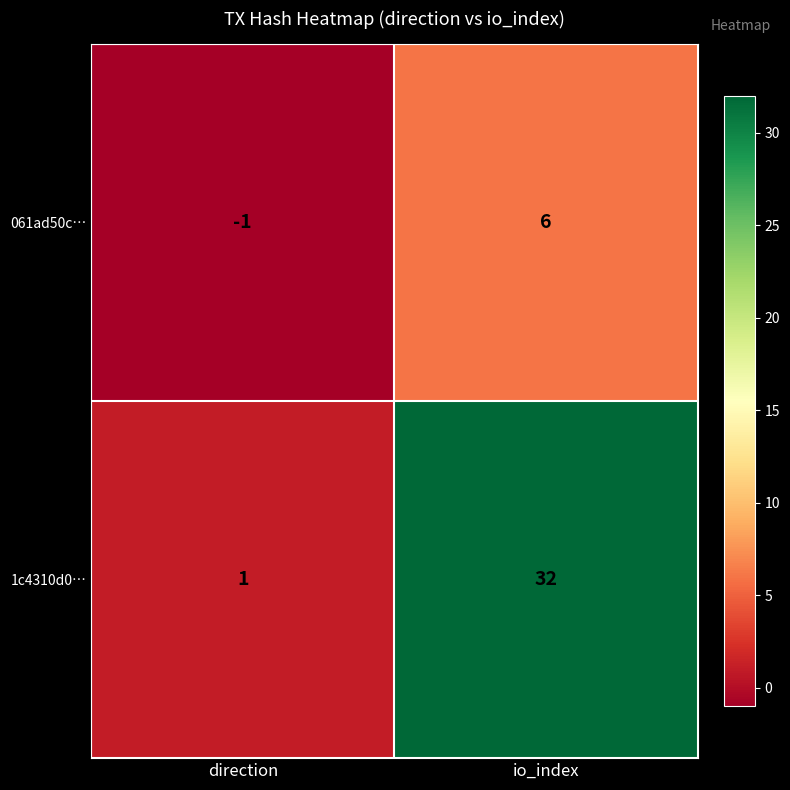

How many data points does each series have?

2